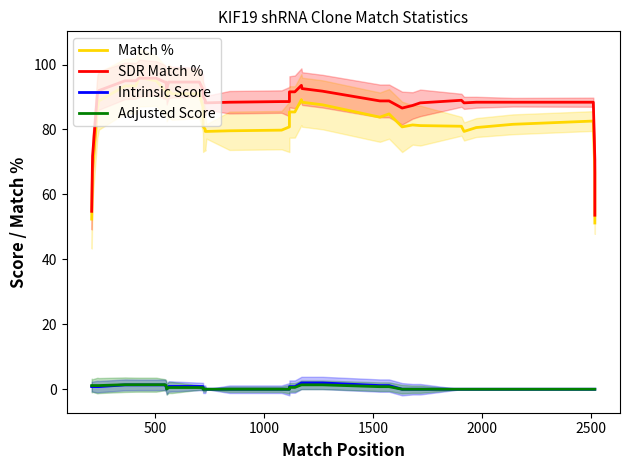

In Intrinsic Score, how many points are lower than both neighbors (excluding endpoints)?

1